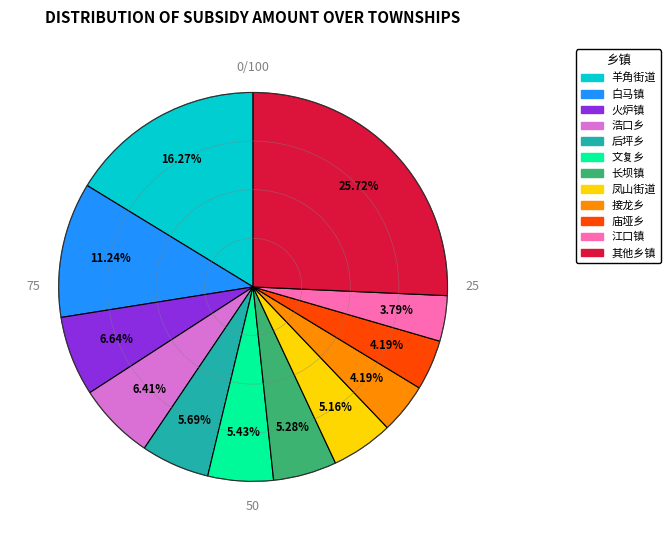

Is there a majority slice in this chart?

No